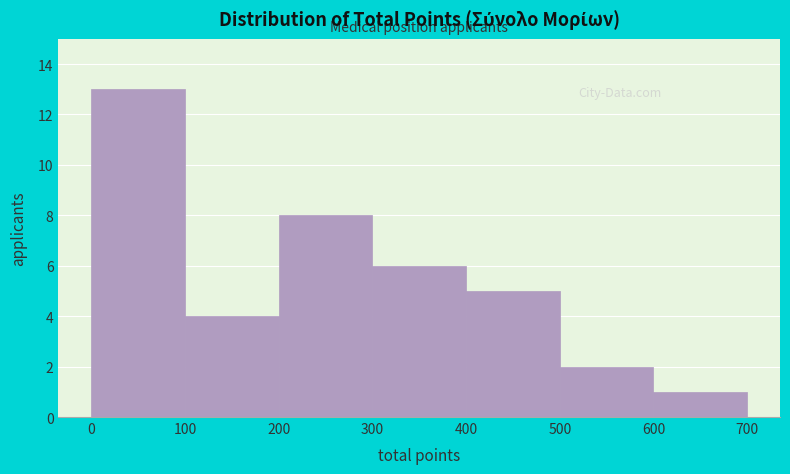

Which range on the x-axis has the tallest bar?

0 to 100